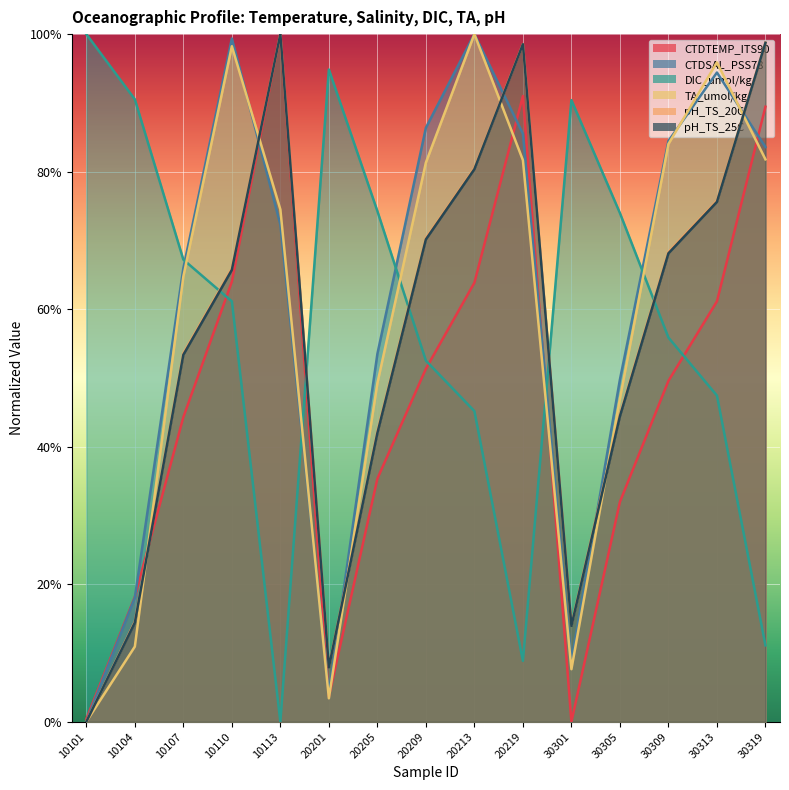

How many values in DIC_umol/kg are above zero?

14